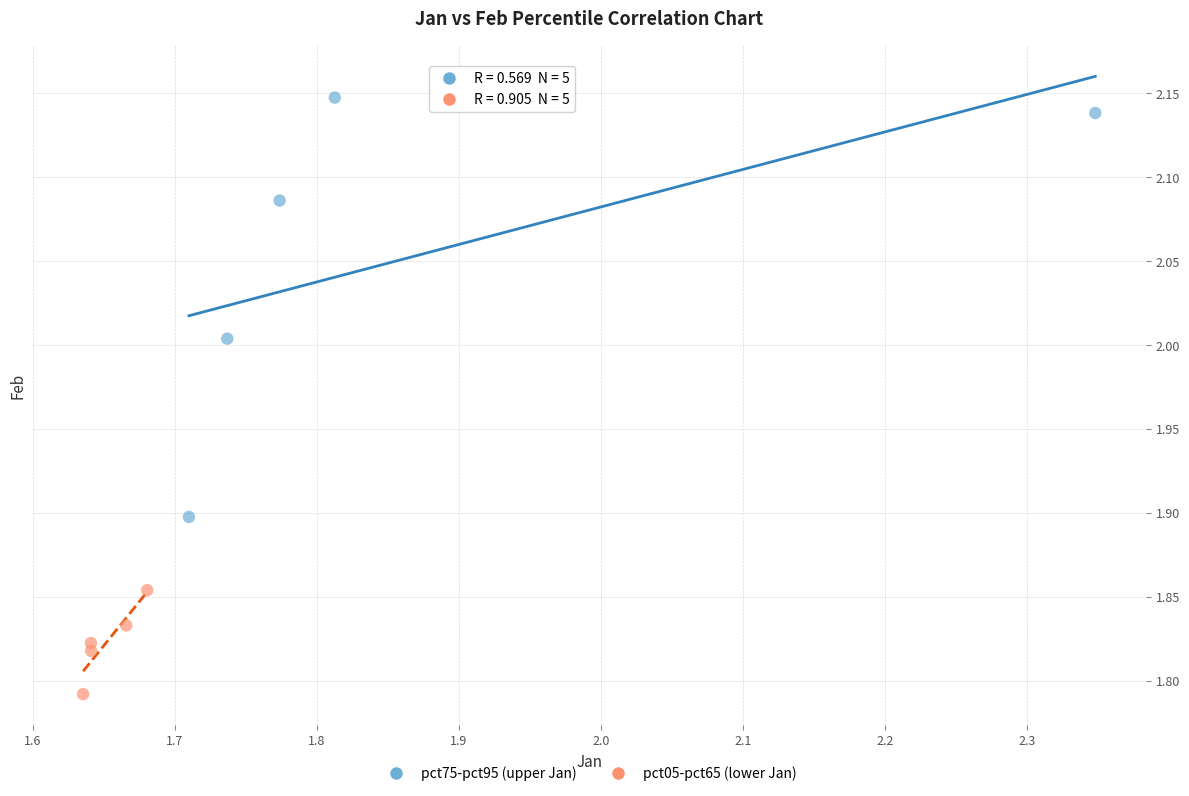

Which series reaches the maximum Y coordinate?

pct75-pct95 (upper Jan)